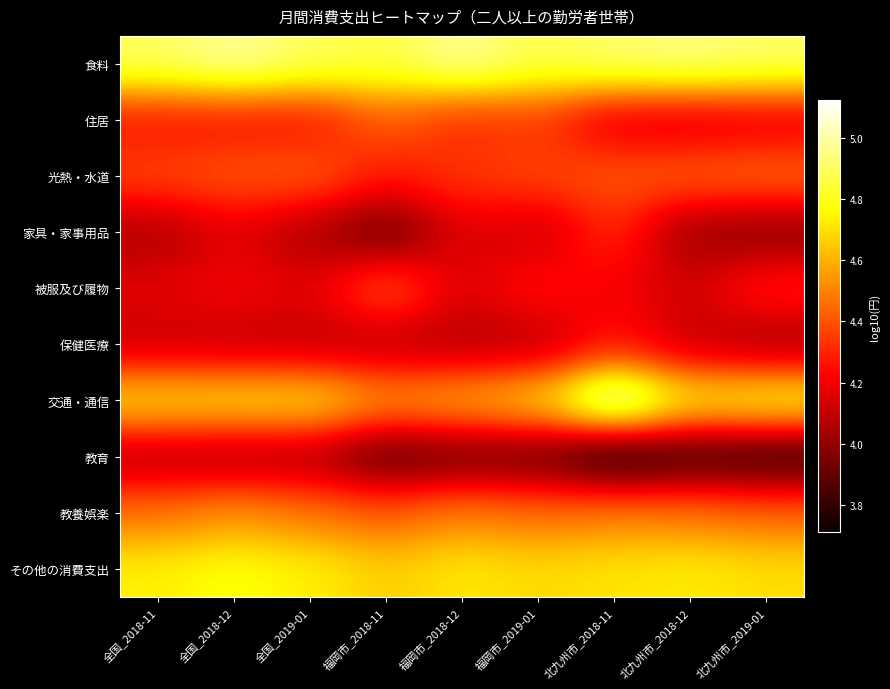

How many series are shown in this chart?

10